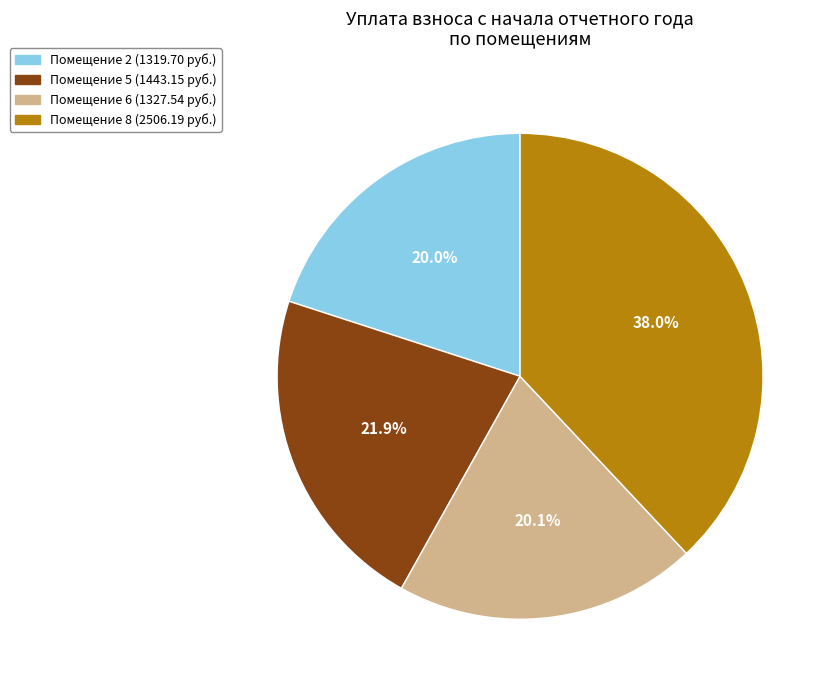

To the nearest percent, what is the difference between the largest and smallest slice percentages?

18%